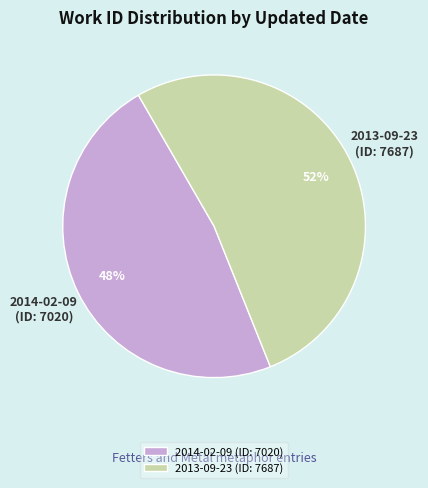

Does 2013-09-23 account for over 50% of the chart?

Yes